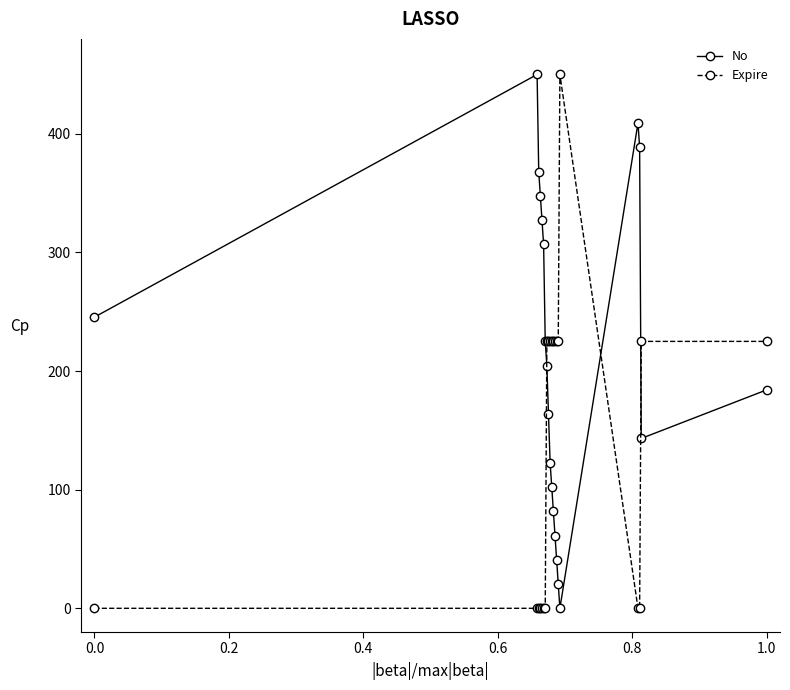

Does the chart display data point markers on the line(s)?

Yes